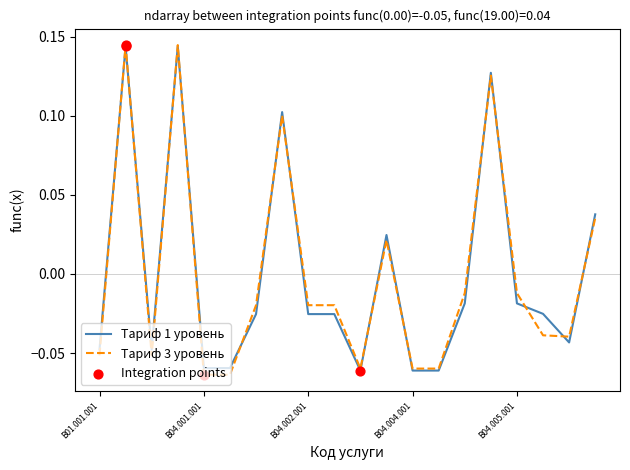

How many lines are shown in the chart?

2